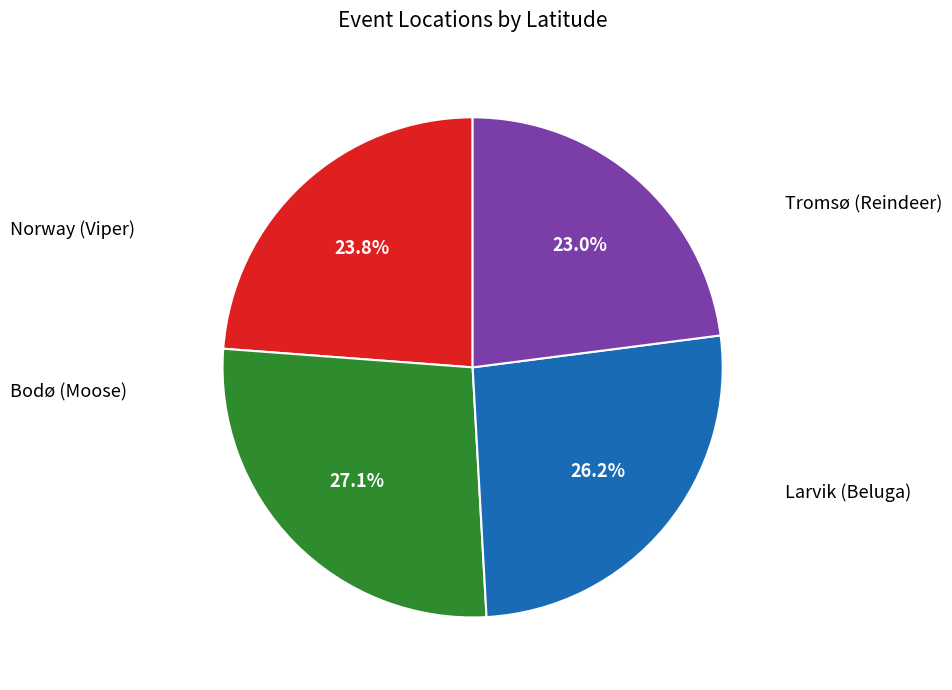

Does any single category account for the majority?

No